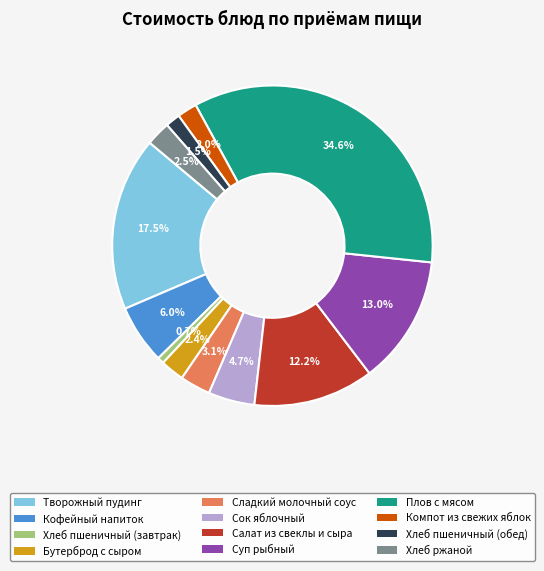

Is there a majority slice in this chart?

No